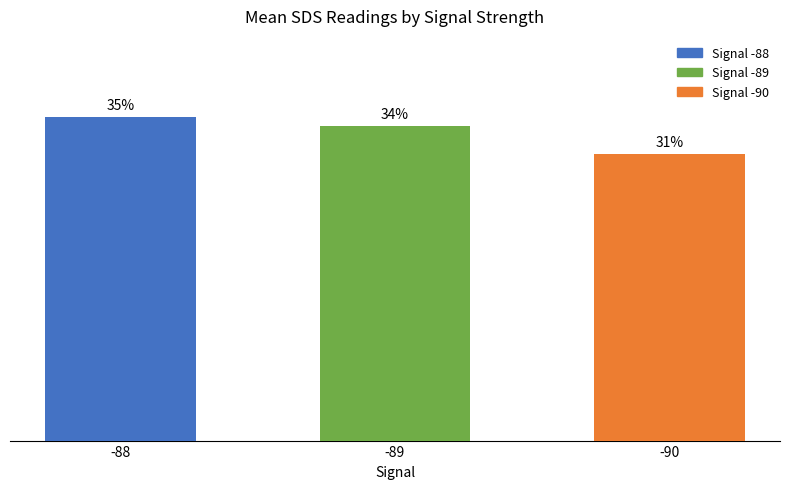

Are the bars horizontal?

No